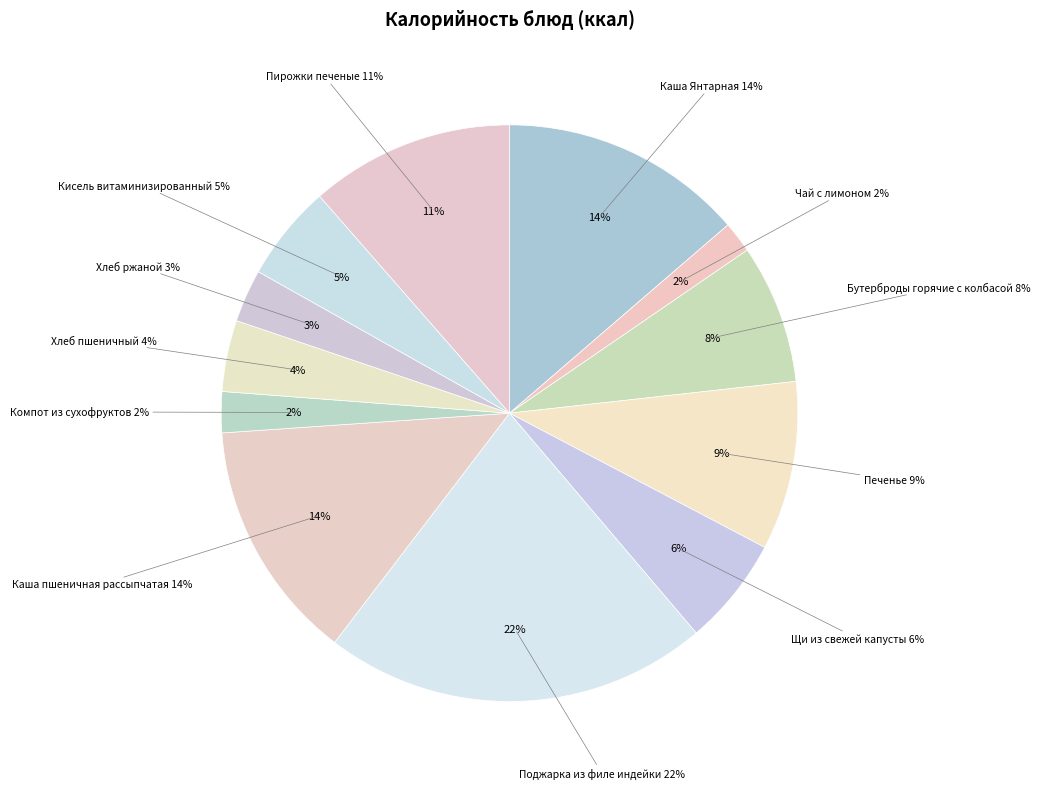

How many slices are in this pie chart?

12